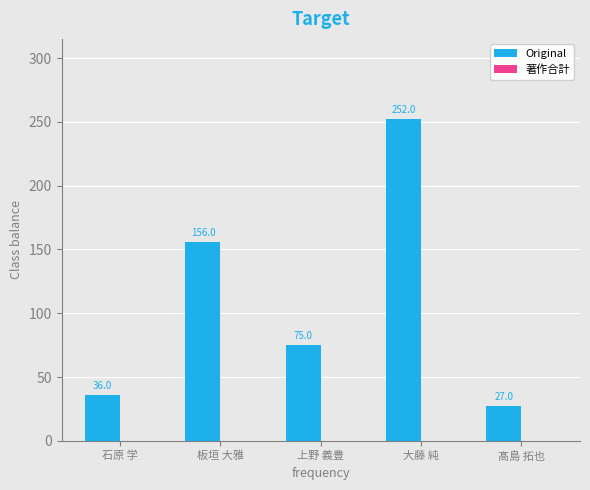

Between 上野 義豊 and 石原 学, which is larger?

上野 義豊